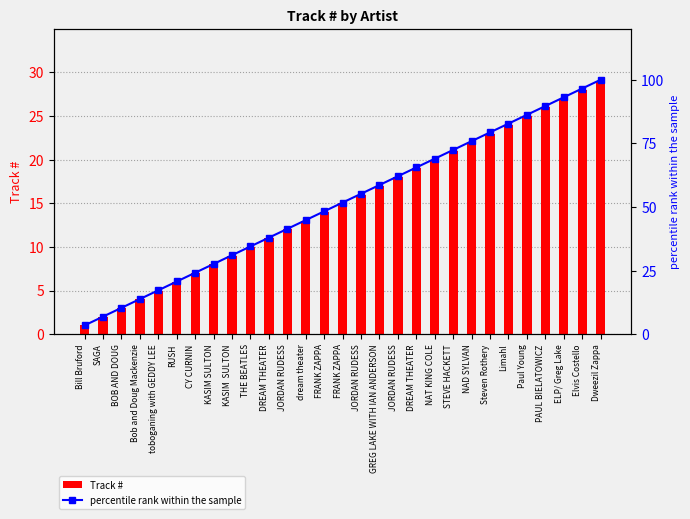

Rank the series at Elvis Costello from highest to lowest value.

percentile rank within the sample, Track #